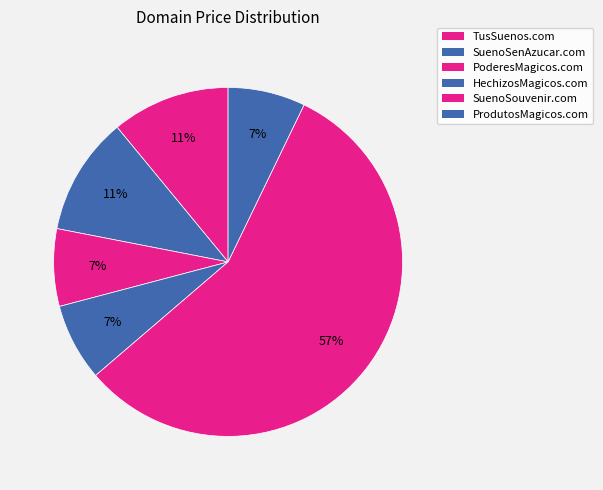

What is the largest slice in the pie chart?

SuenoSouvenir.com